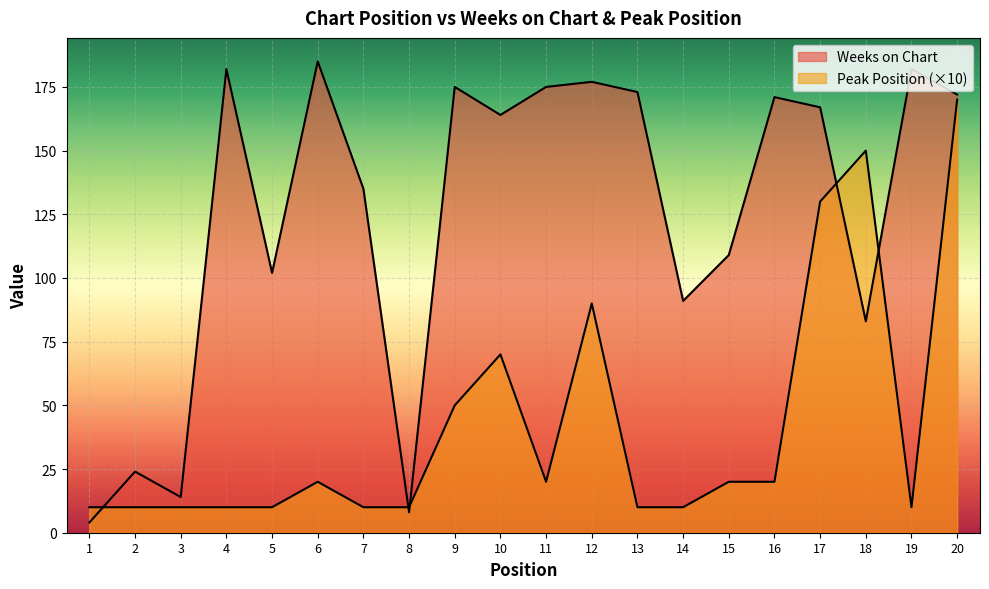

How many interior local valleys does the Peak Position series have?

2